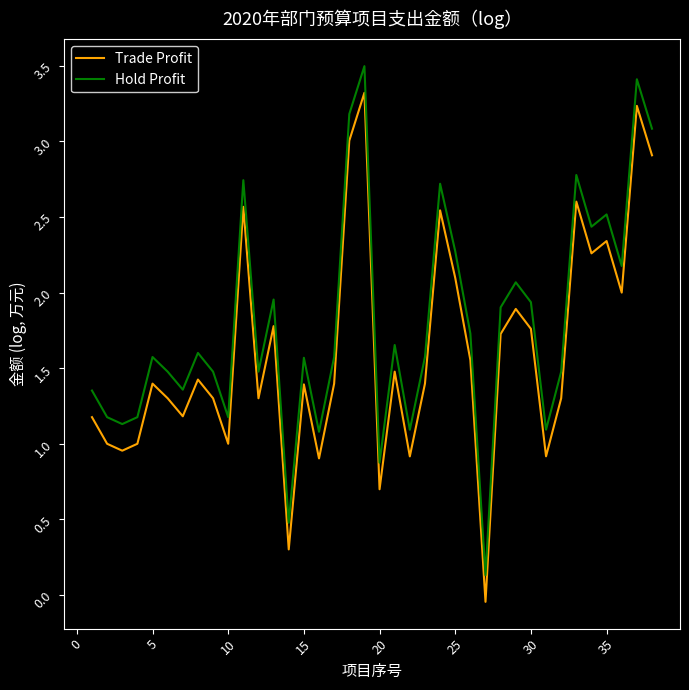

What is the greatest value displayed?

3.5